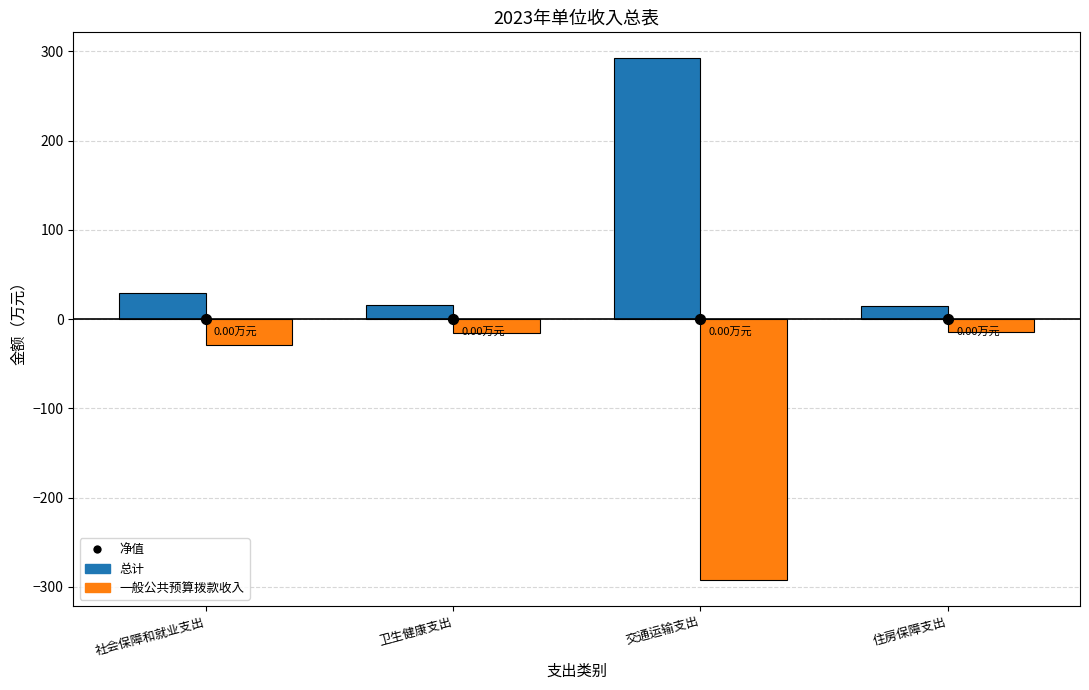

Which series has the largest Y range (max minus min)?

总计